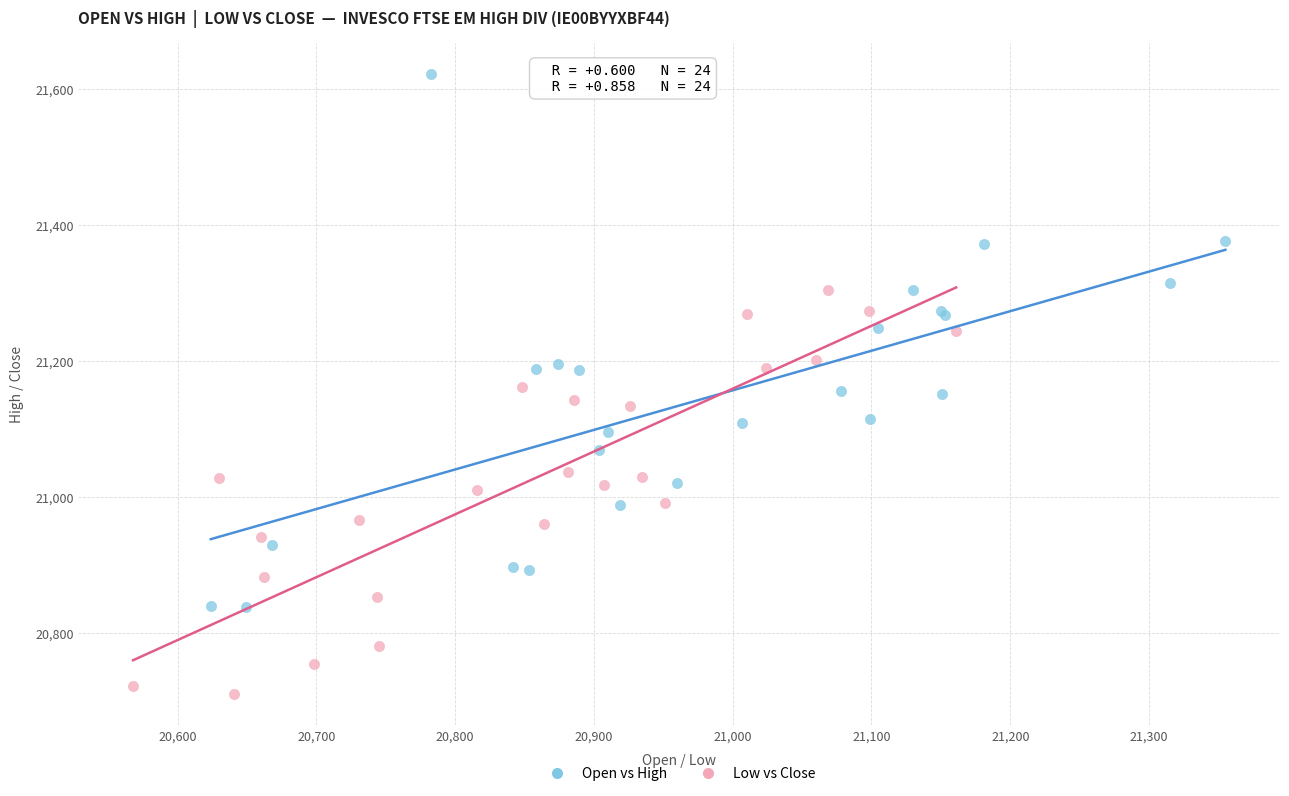

Which series reaches the minimum Y coordinate?

Low vs Close